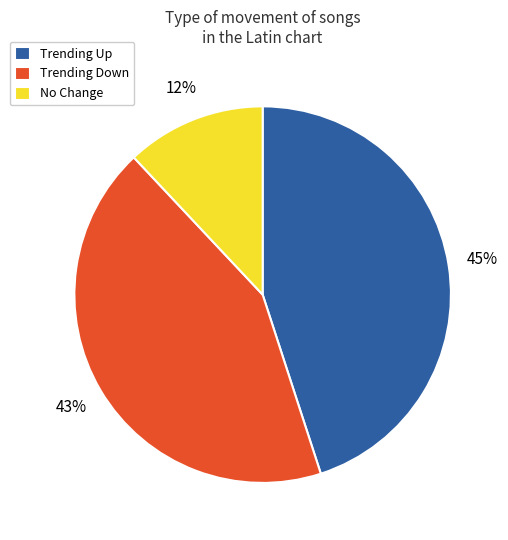

Count the number of slices in the pie.

3